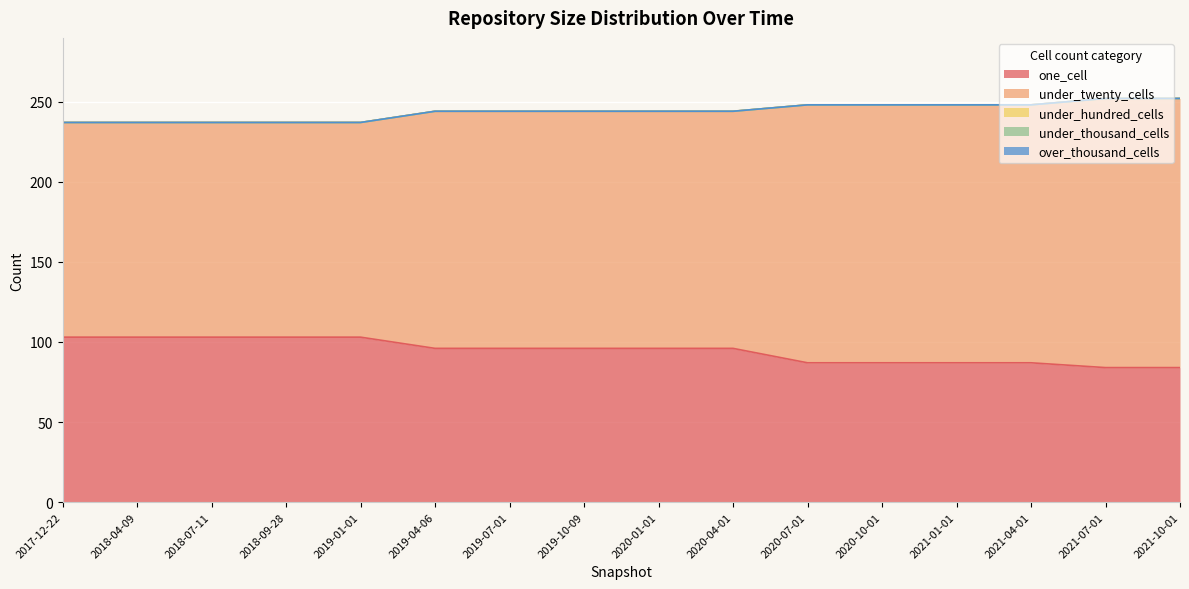

Which series has the widest spread of values?

under_twenty_cells